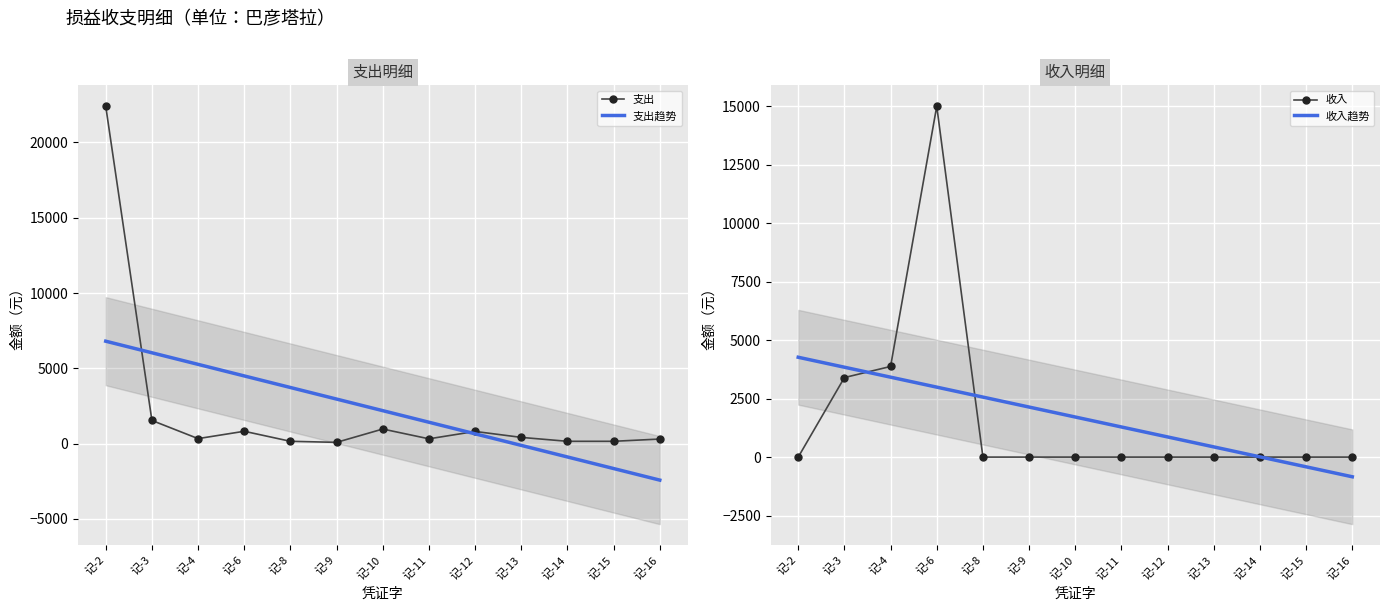

Is it true that 支出 equals 590.6 at 记-4?

False